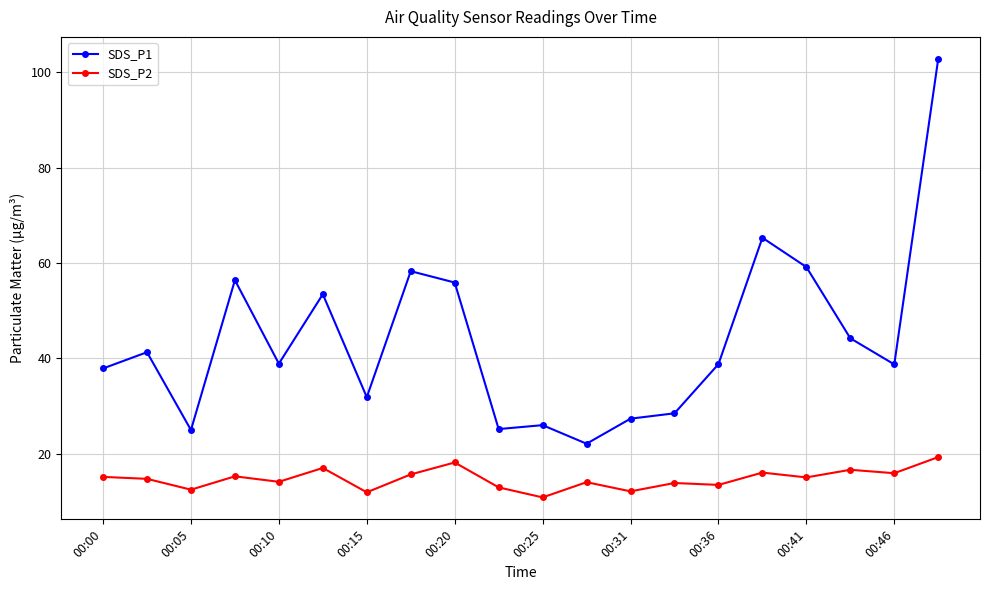

Which series has the largest total across all categories?

SDS_P1